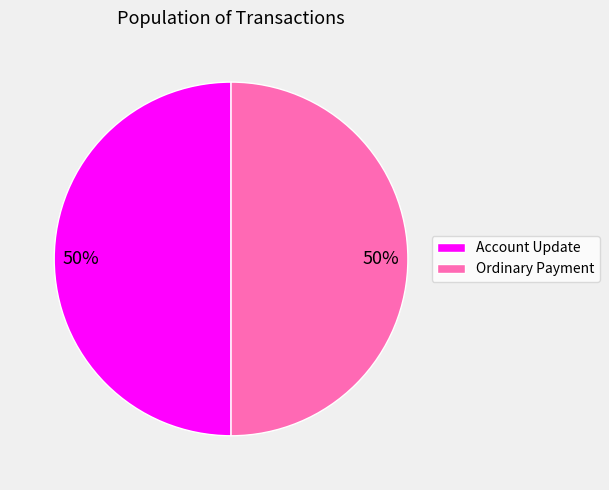

True or false: Ordinary Payment accounts for 64% of the total.

False